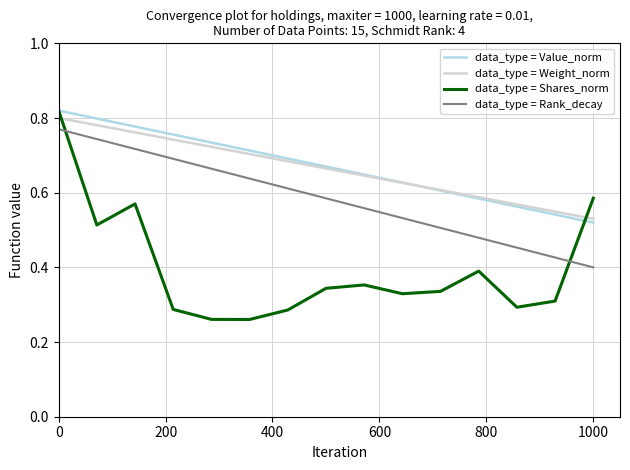

True or false: data_type = Rank_decay and data_type = Weight_norm intersect in this chart.

False